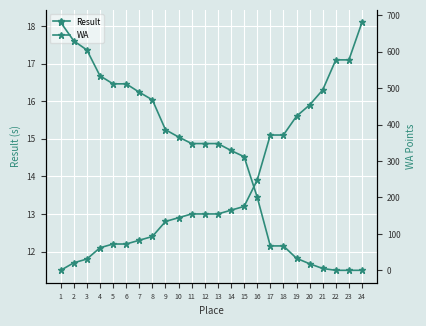

Reading left to right, transcribe all the data shown in this chart.

Result: 1=11.5	2=11.7	3=11.8	4=12.1	5=12.2	6=12.2	7=12.3	8=12.4	9=12.8	10=12.9	11=13.0	12=13.0	13=13.0	14=13.1	15=13.2	16=13.9	17=15.1	18=15.1	19=15.6	20=15.9	21=16.3	22=17.1	23=17.1	24=18.1
WA: 1=681.0	2=630.0	3=605.0	4=534.0	5=512.0	6=512.0	7=489.0	8=468.0	9=386.0	10=366.0	11=348.0	12=348.0	13=348.0	14=329.0	15=312.0	16=201.0	17=67.0	18=67.0	19=33.0	20=18.0	21=5.0	22=0.0	23=0.0	24=0.0